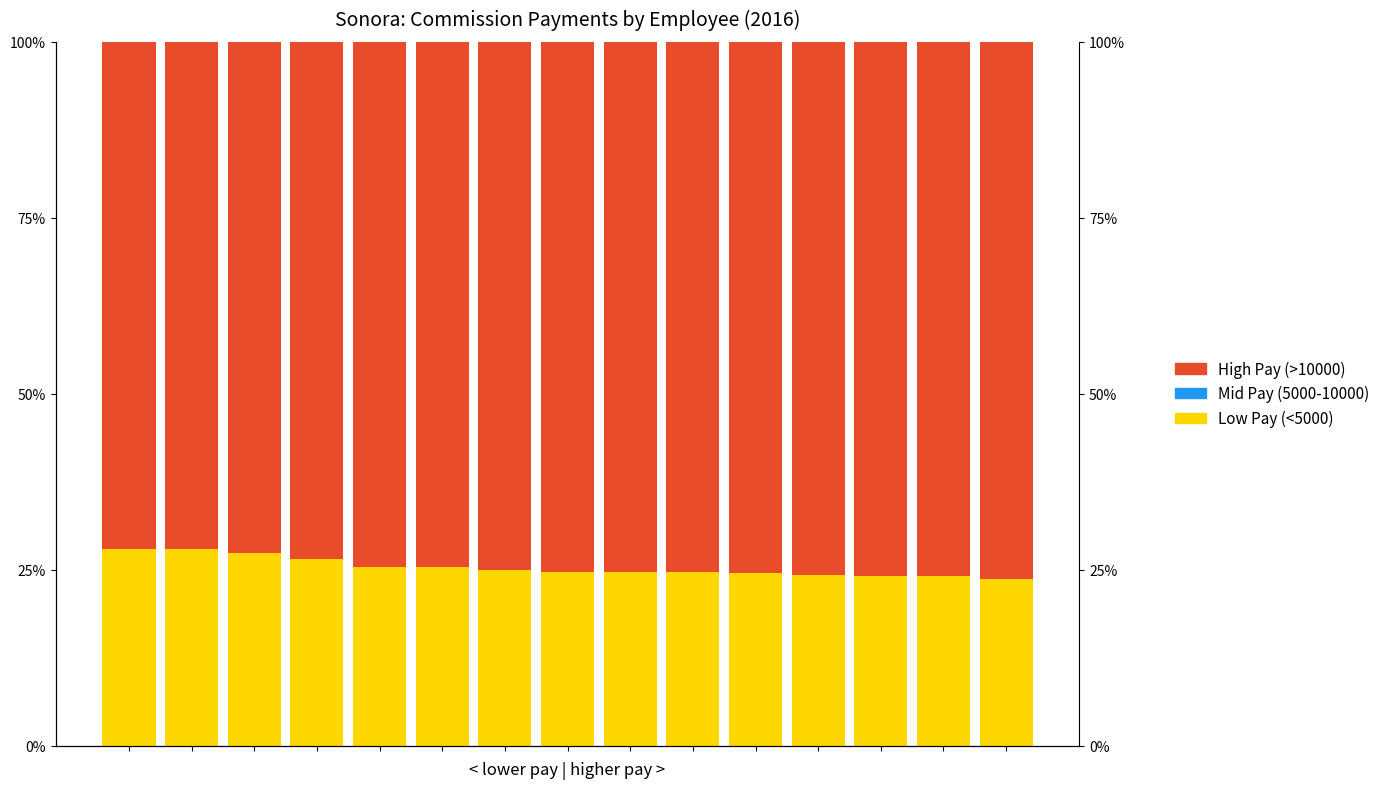

What is the approximate value of High Pay (>10000) at 7?

75.3